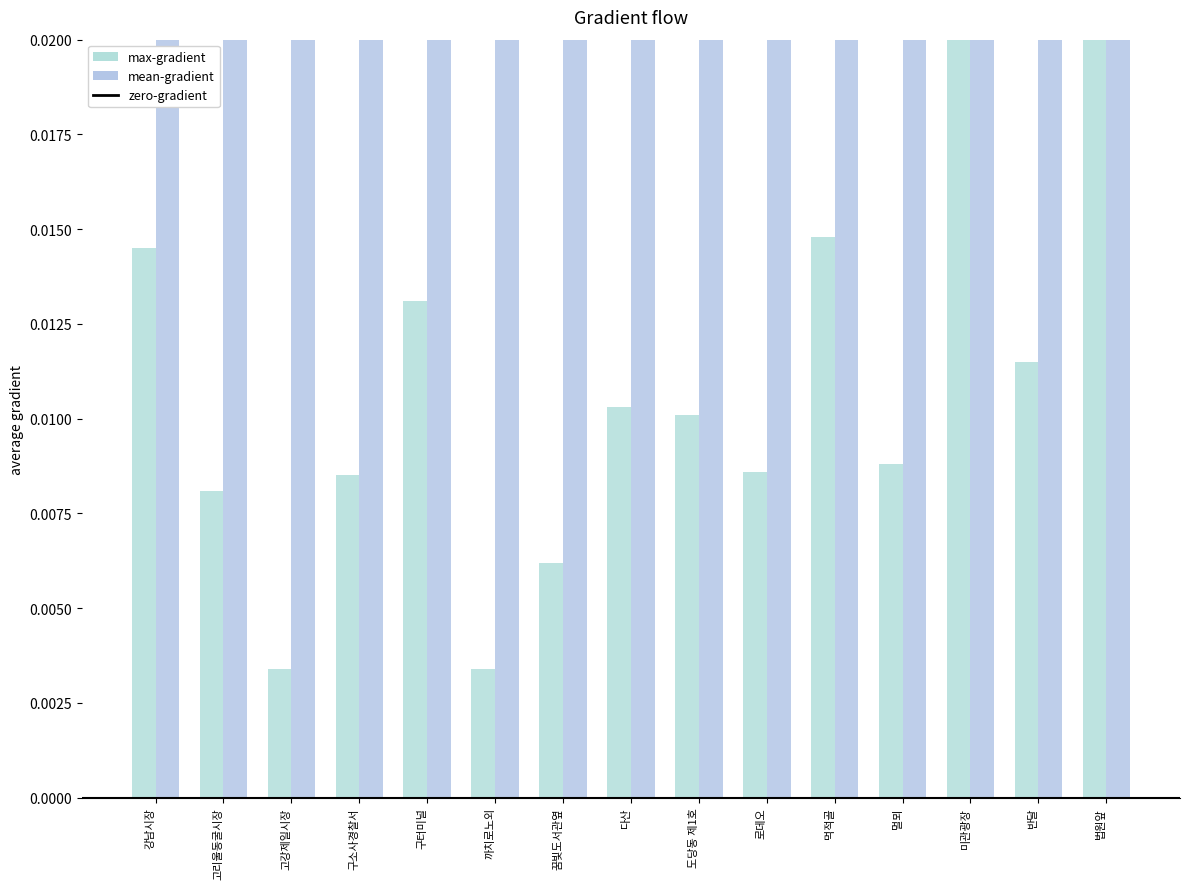

Does the chart contain stacked bars?

No